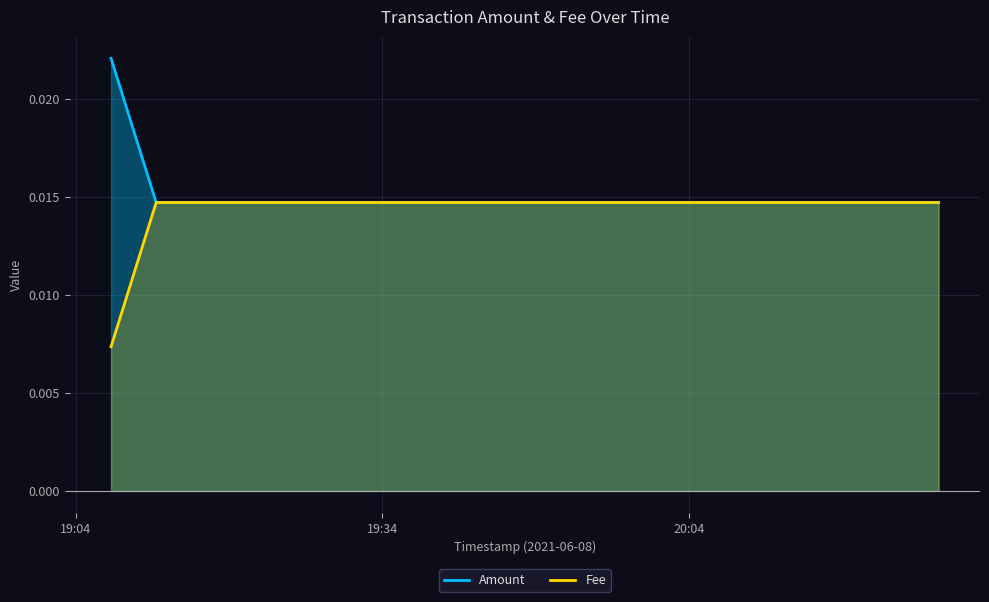

At which label is Fee closest to 0?

2021-06-08 19:07:27